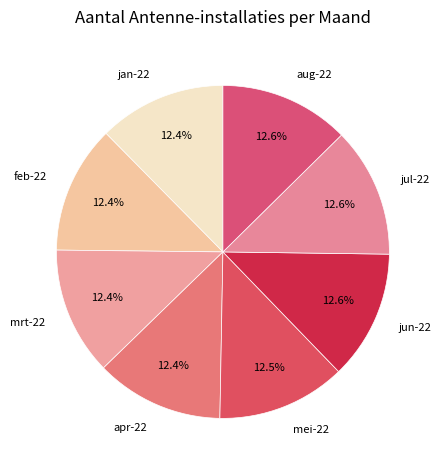

Count the number of slices in the pie.

8